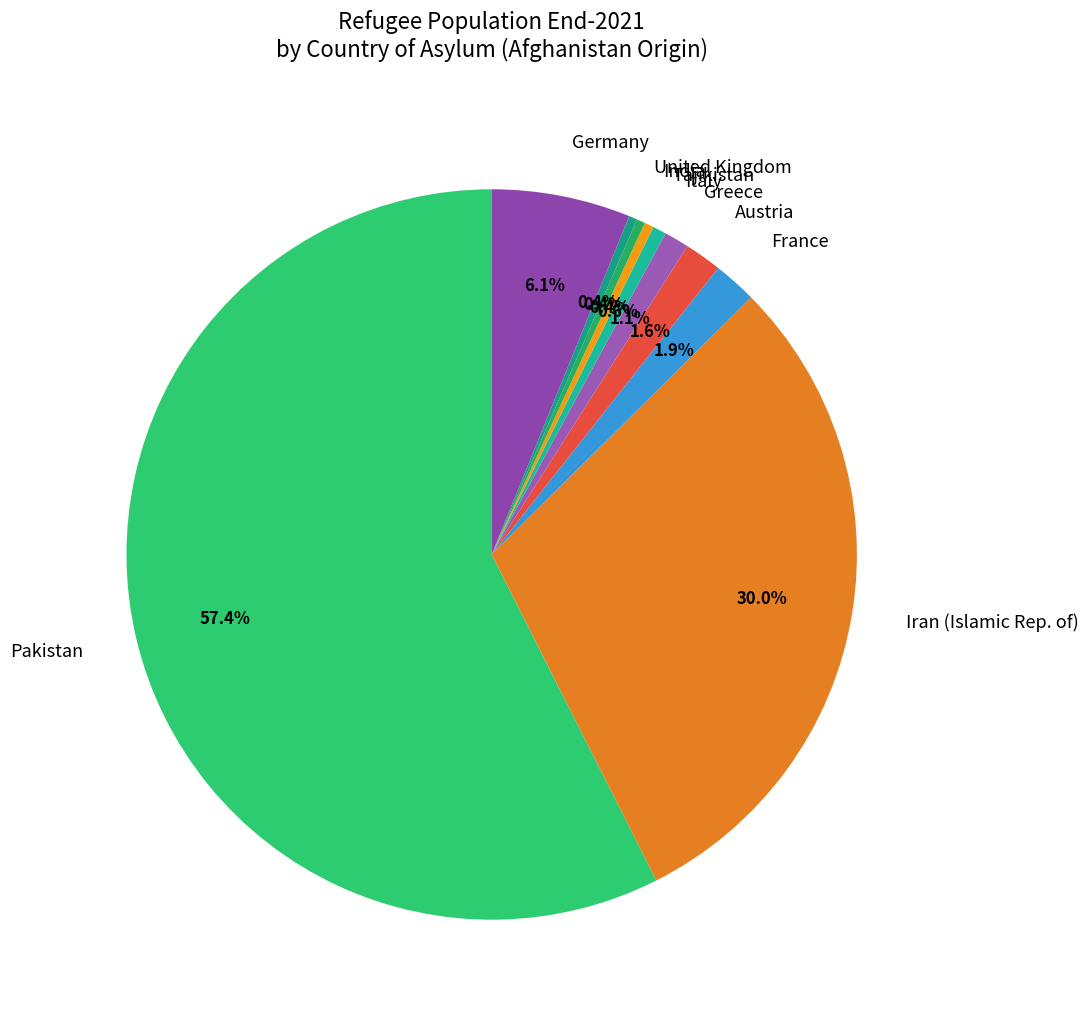

True or false: Greece accounts for 1% of the total.

True